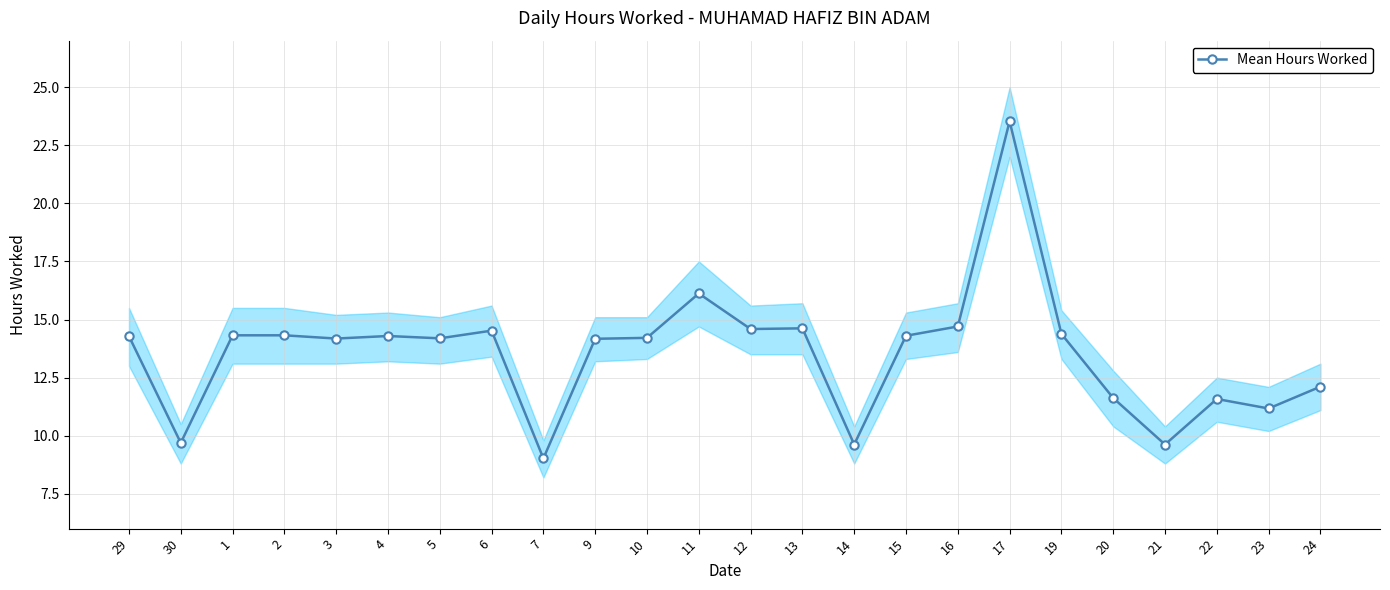

The chart shows a value of 15.3 at 21. True or false?

False